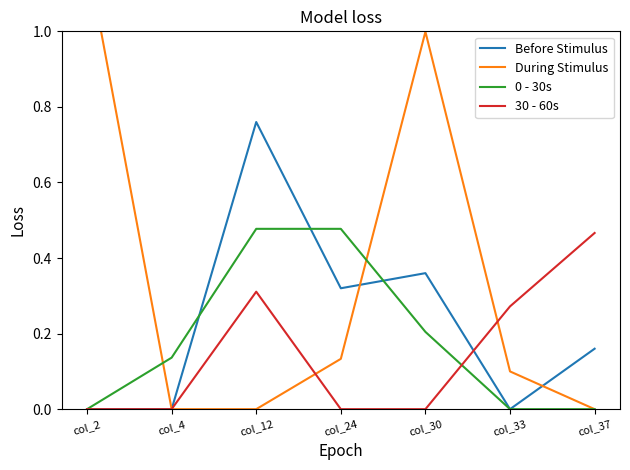

What is the difference between the second highest and second lowest values in the During Stimulus series?

1.0